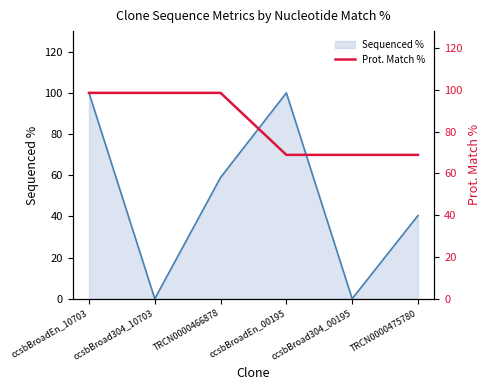

The value of Sequenced % at TRCN0000466878 is 58.9. True or false?

True